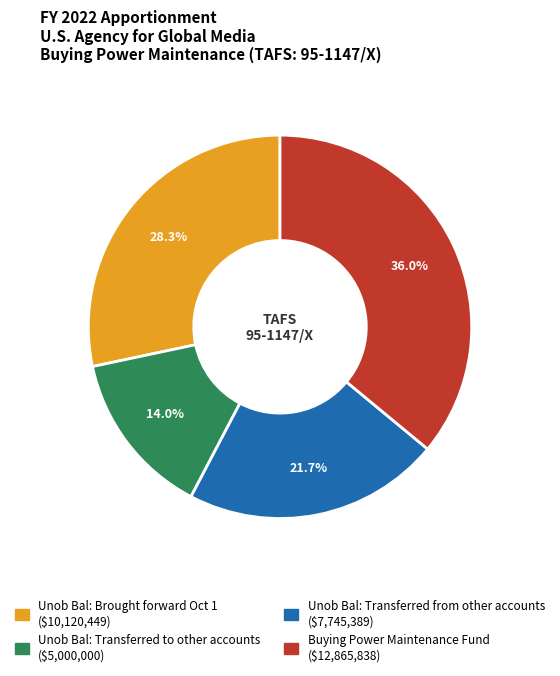

Approximately how many times larger is the value at Unob Bal: Brought forward Oct 1 compared to Unob Bal: Transferred from other accounts?

1.3